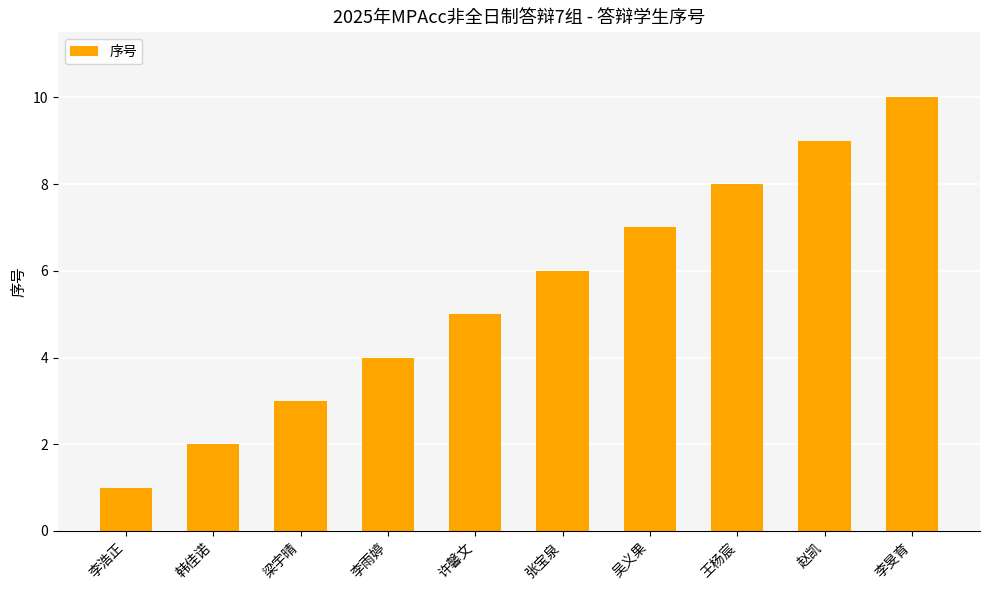

What is the change in value from 许馨文 to 李旻育?

+5